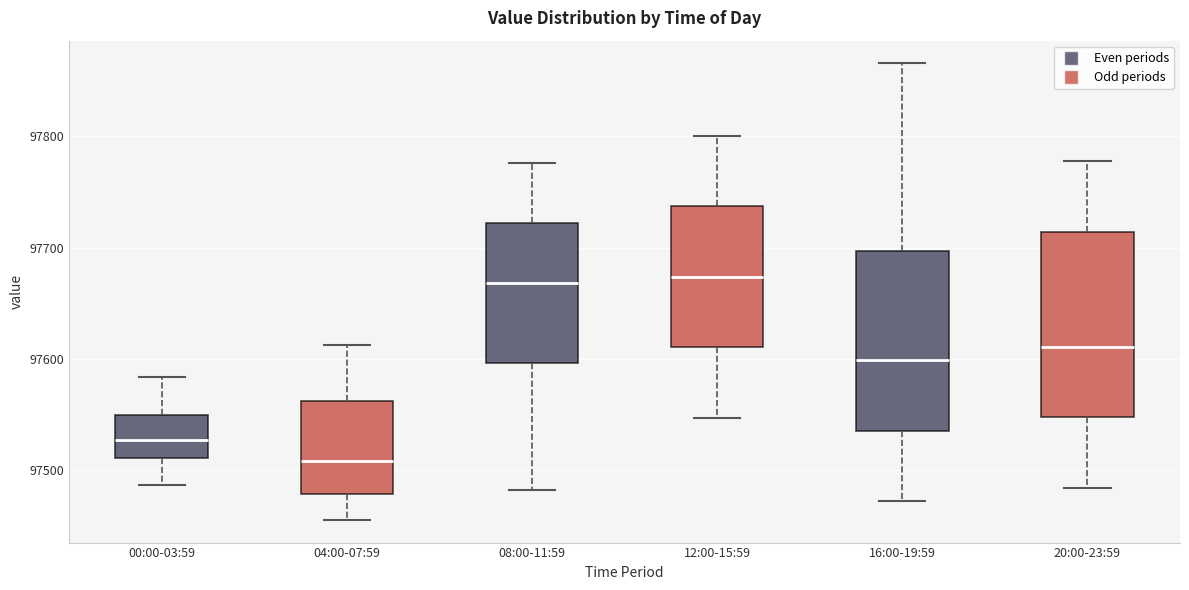

Where does the lower whisker of the box for 00:00-03:59 end on the y-axis? The values are not printed on the chart, so give them approximately, as read against the axis.

97490